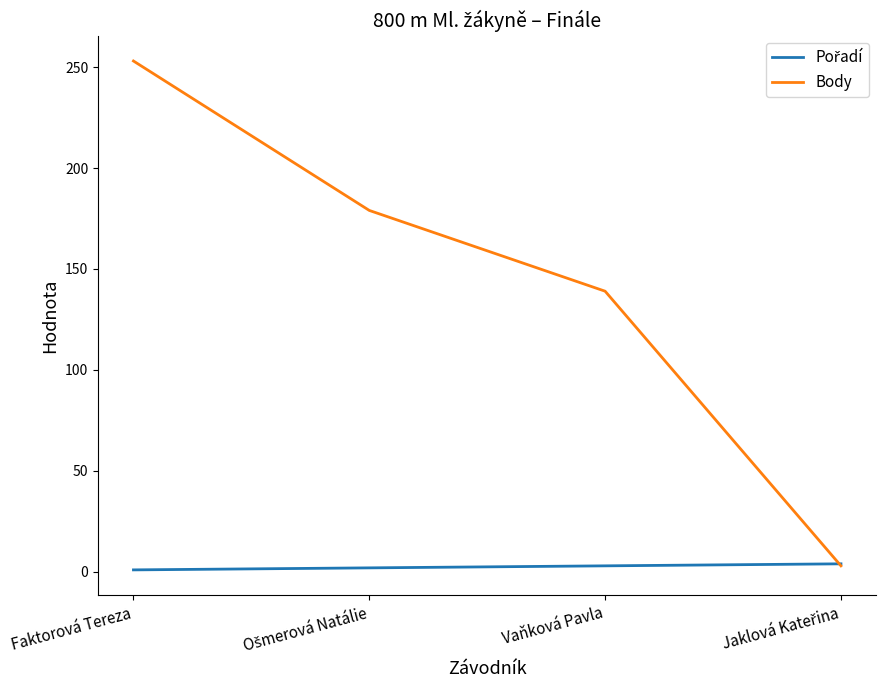

Which series has the largest range (max minus min)?

Body